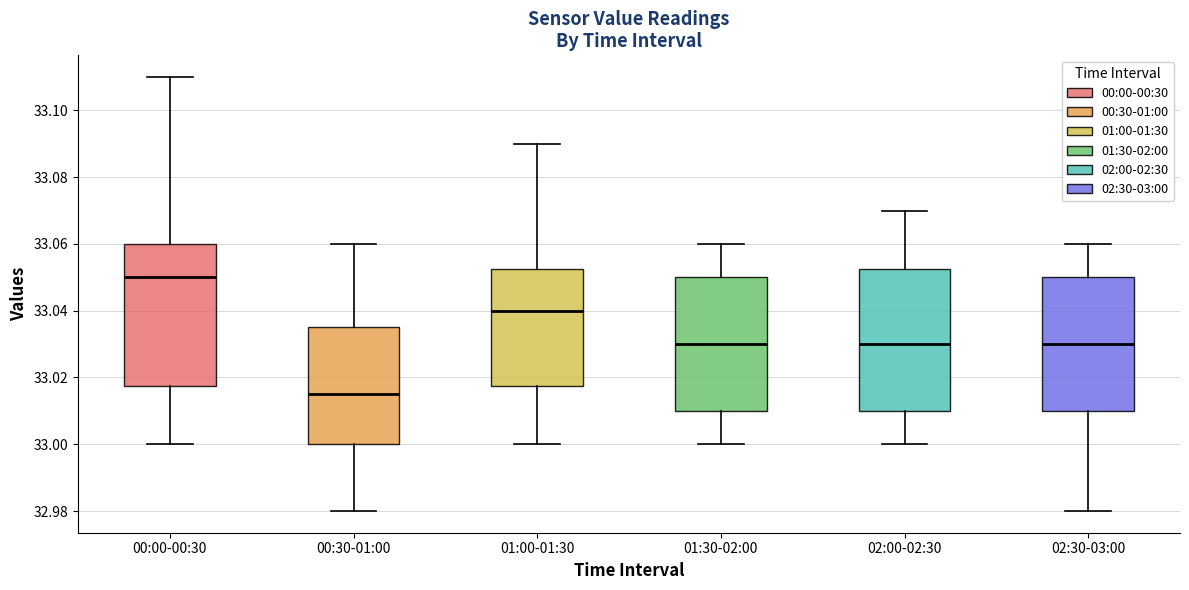

Reading left to right, read every box against the y-axis: the position of its median line, the range the box covers, and the ends of its whiskers. The values are not printed on the chart, so give them approximately, as read against the axis.

00:00-00:30: median 33.050, box 33.018 to 33.060, whiskers 33.000 to 33.110
00:30-01:00: median 33.016, box 33.000 to 33.036, whiskers 32.980 to 33.060
01:00-01:30: median 33.040, box 33.018 to 33.052, whiskers 33.000 to 33.090
01:30-02:00: median 33.030, box 33.010 to 33.050, whiskers 33.000 to 33.060
02:00-02:30: median 33.030, box 33.010 to 33.052, whiskers 33.000 to 33.070
02:30-03:00: median 33.030, box 33.010 to 33.050, whiskers 32.980 to 33.060